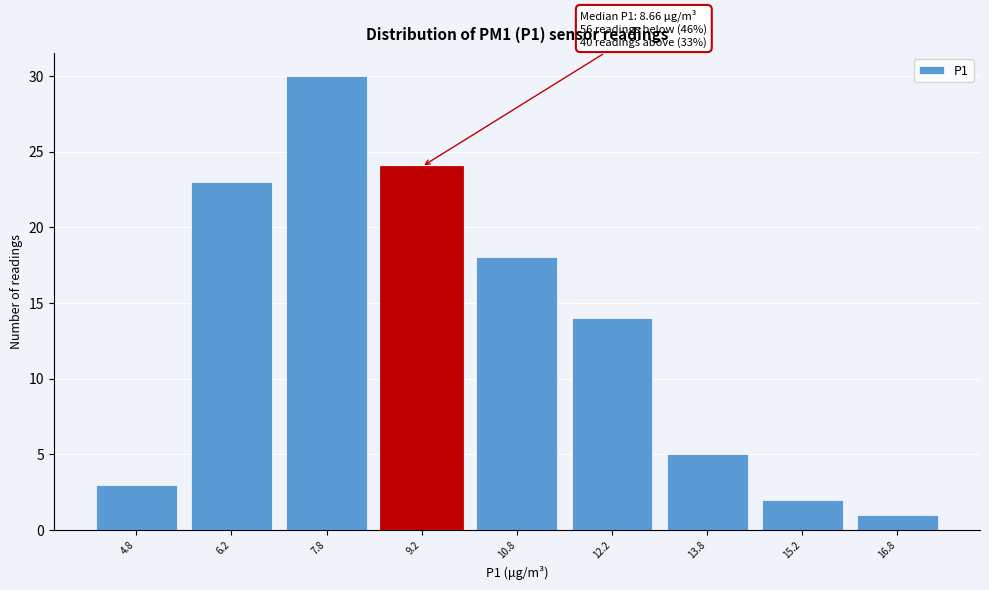

Which range on the x-axis has the tallest bar?

7.0 to 8.5